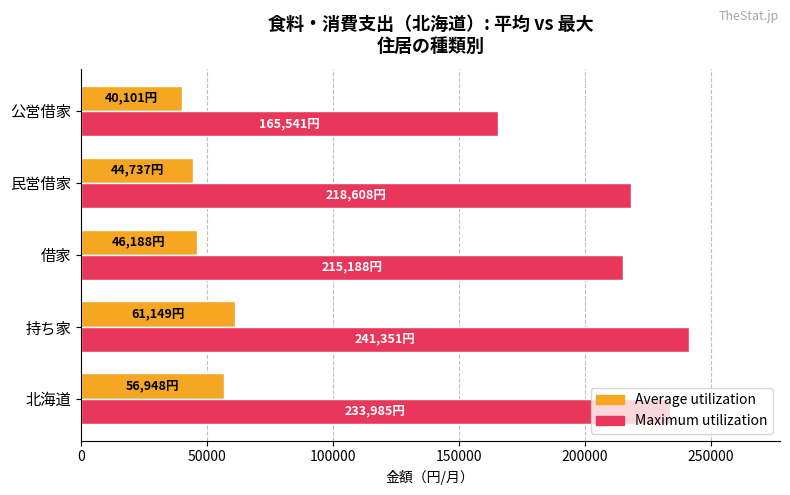

List the series in order of their overall mean, lowest first.

Average utilization, Maximum utilization